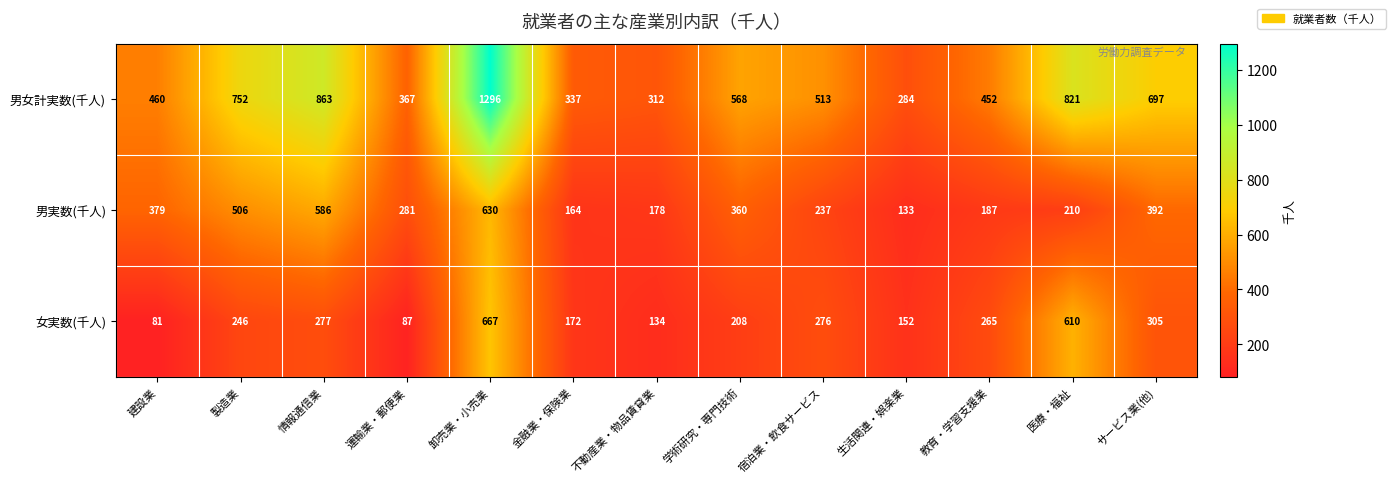

At which category is the sum across all series the highest?

卸売業・小売業